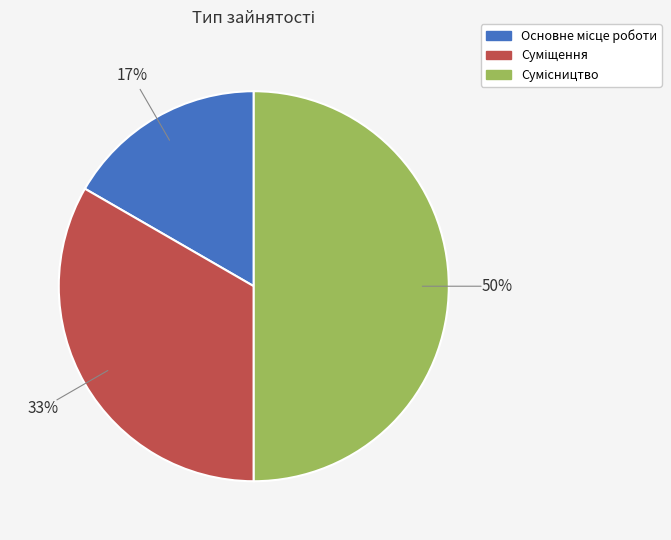

To the nearest percent, what is the difference between the largest and smallest slice percentages?

33%